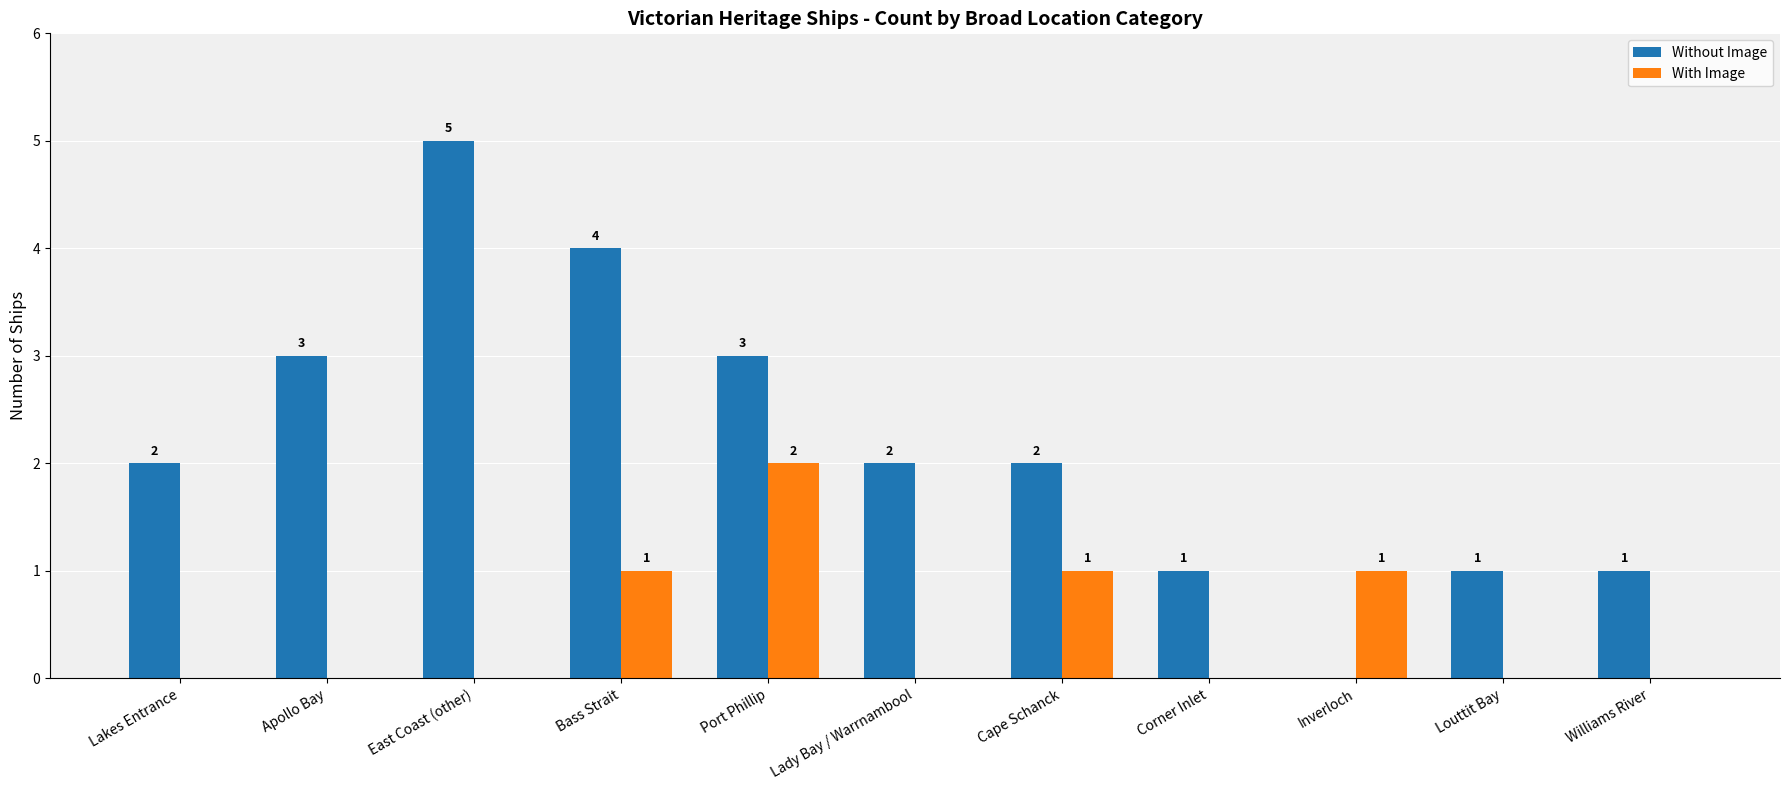

What is the maximum value shown in the chart?

5